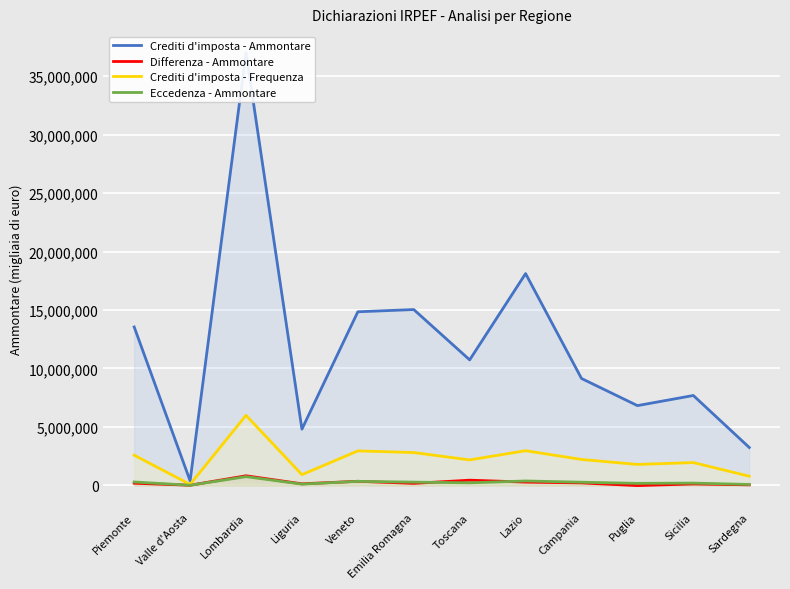

The value of Crediti d'imposta - Ammontare at Veneto is 14848968. True or false?

True